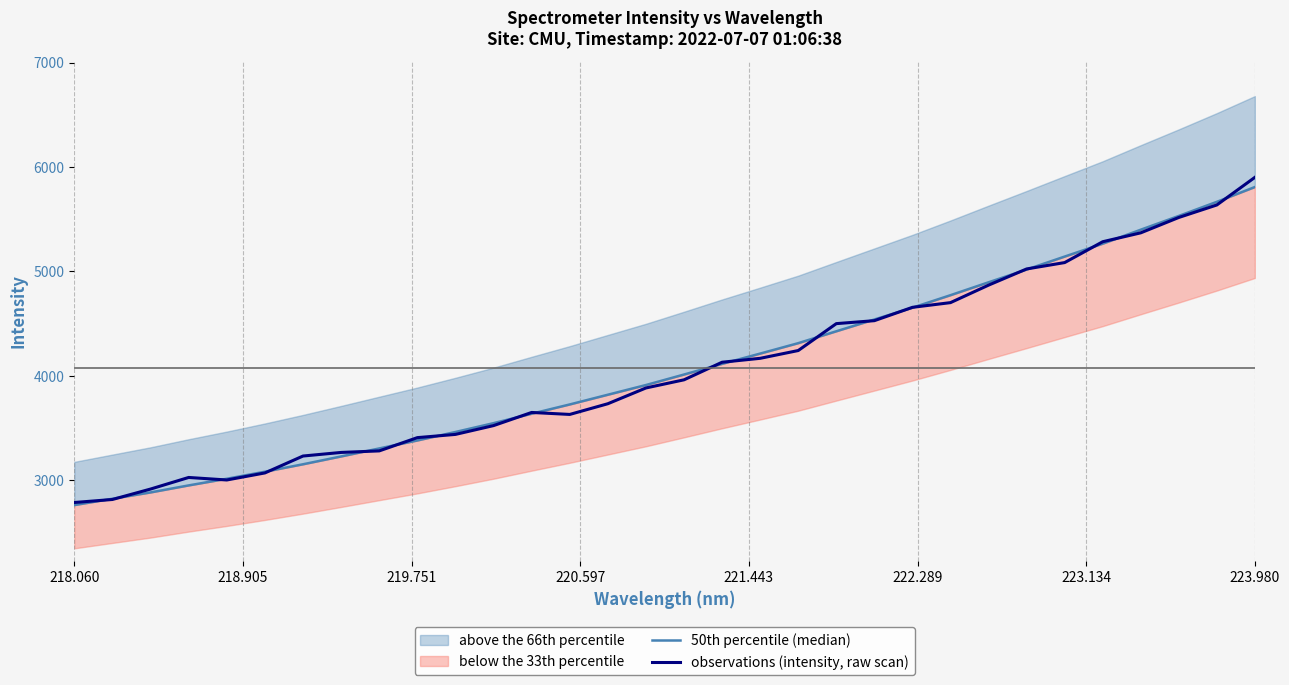

What is the maximum value for observations (intensity, raw scan)?

5901.2